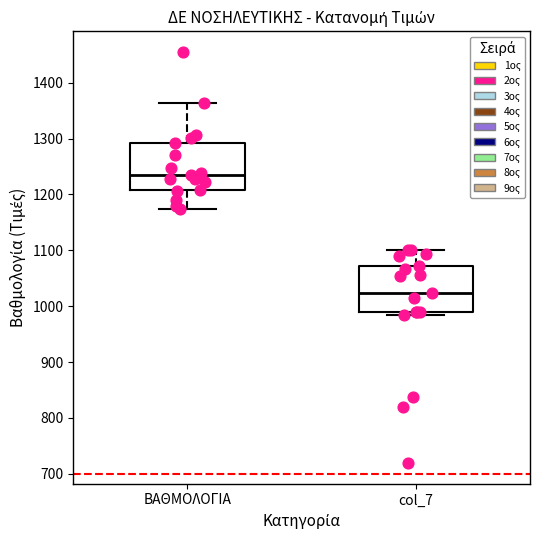

Where does the upper whisker of the box for ΒΑΘΜΟΛΟΓΙΑ end on the y-axis? The values are not printed on the chart, so give them approximately, as read against the axis.

1360